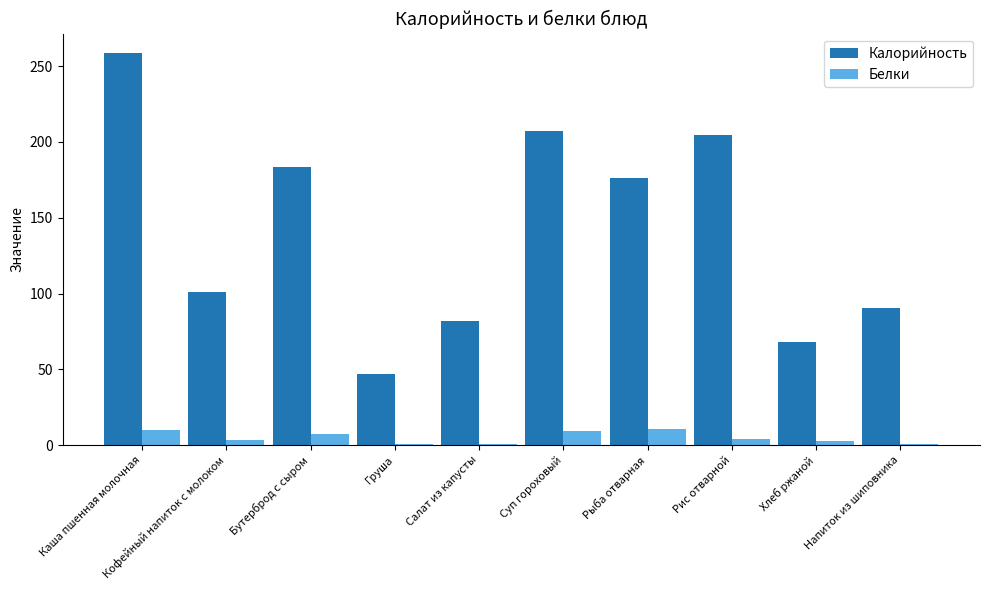

What is the sum of all Калорийность values?

1417.8